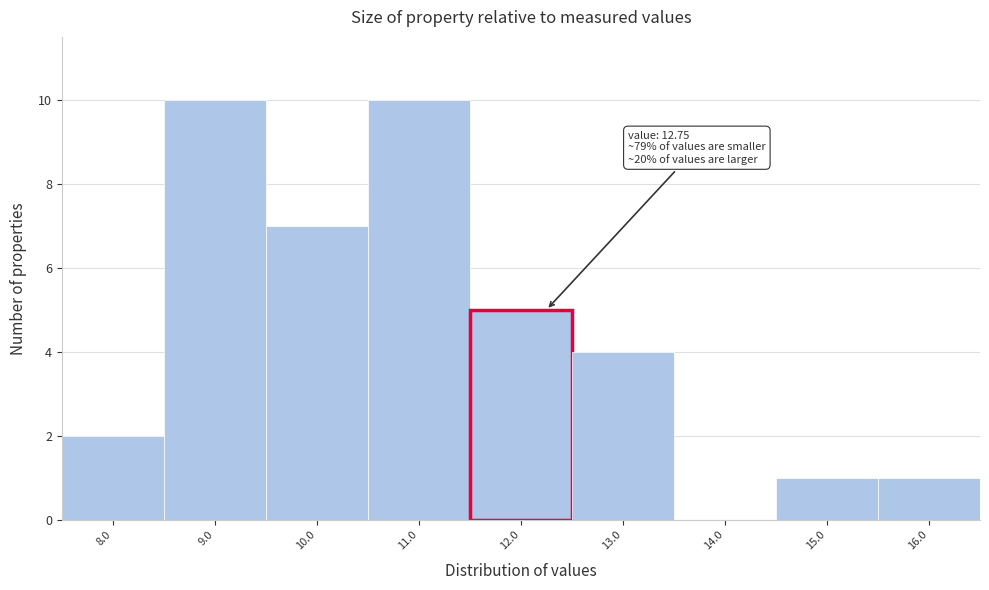

Reading right to left, extract all data points from this chart.

16.0=1	15.0=1	14.0=0	13.0=4	12.0=5	11.0=10	10.0=7	9.0=10	8.0=2